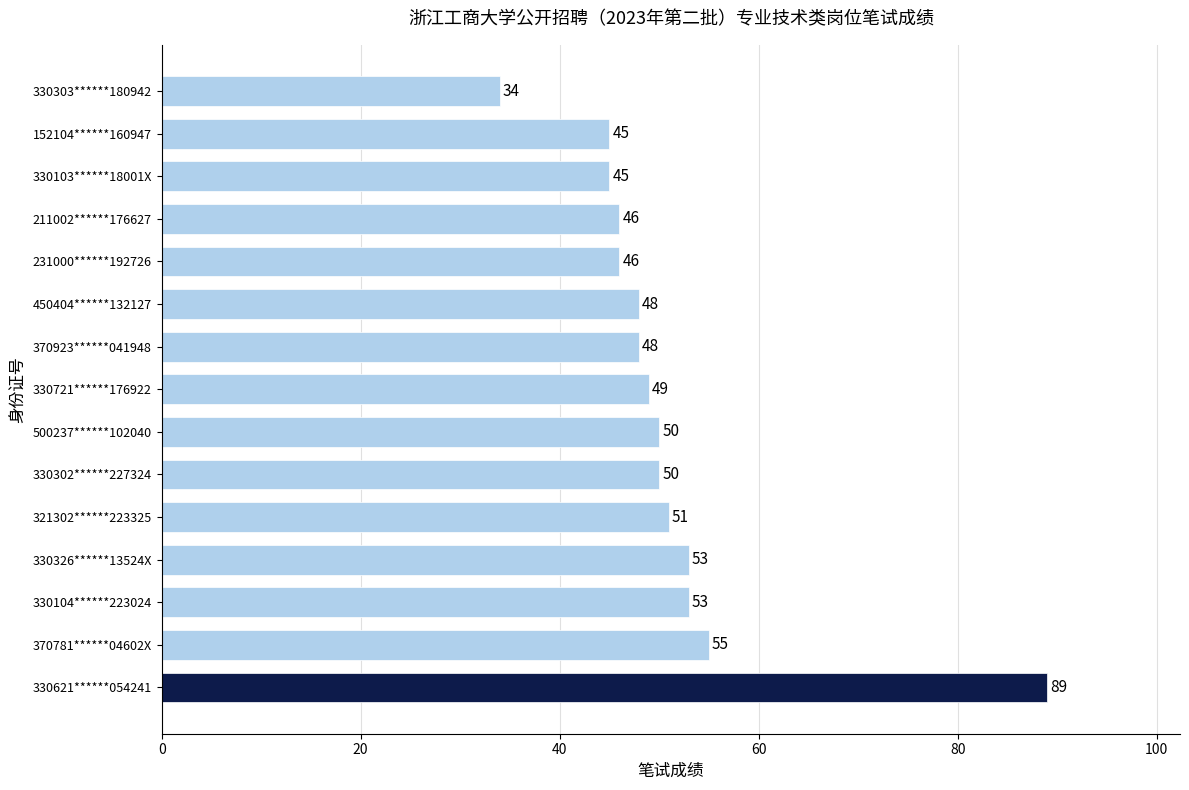

Reading bottom to top, list all the values displayed in this chart.

89	55	53	53	51	50	50	49	48	48	46	46	45	45	34